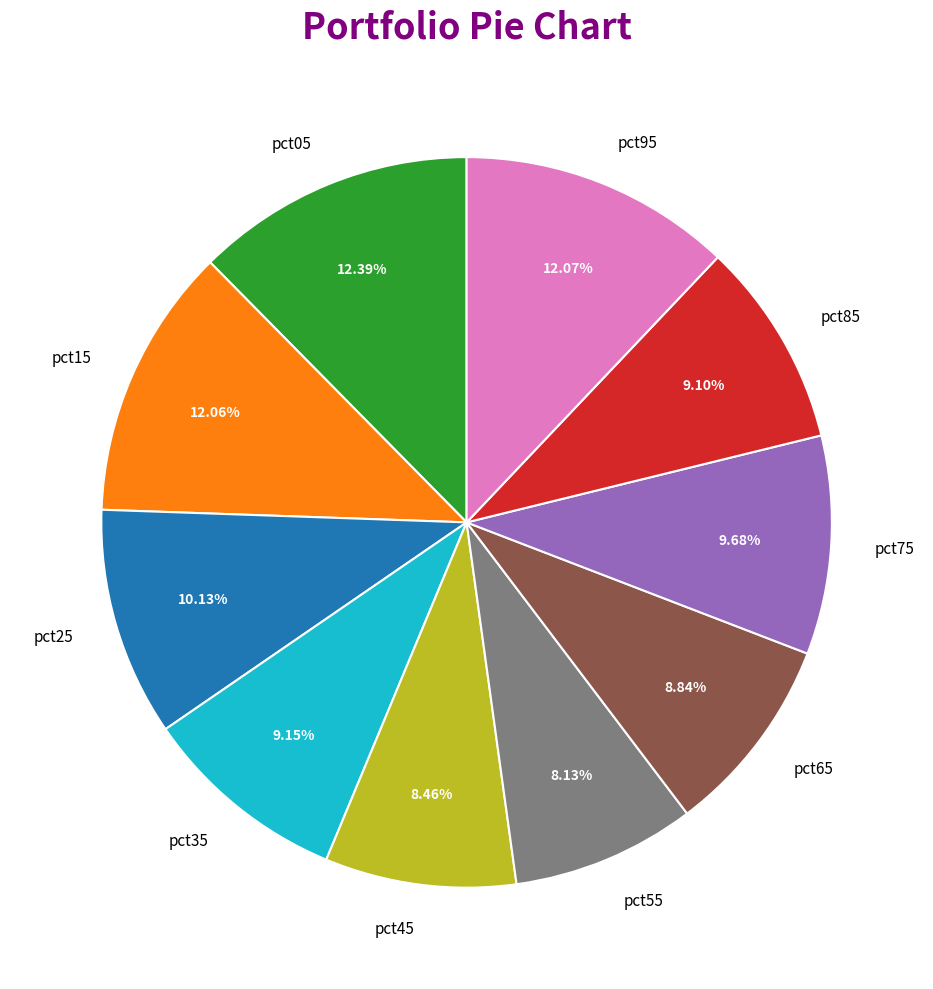

Do pct25 and pct45 together represent more than half of the pie?

No